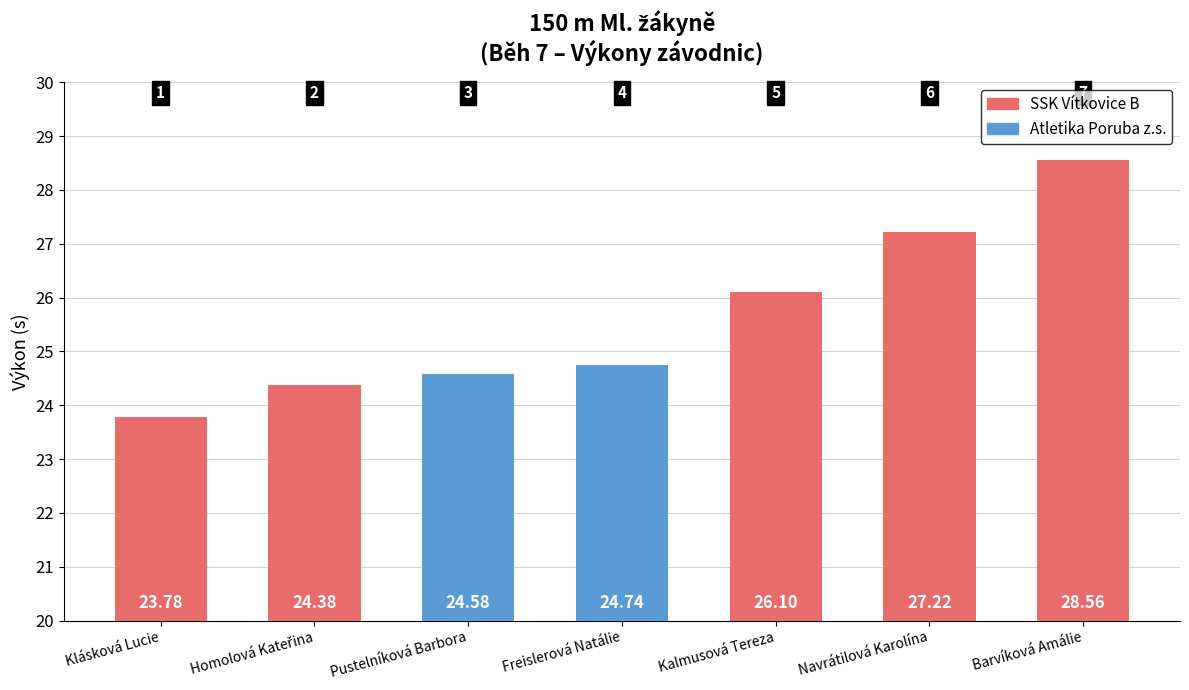

What is the value of the 6th bar from the left?

27.2